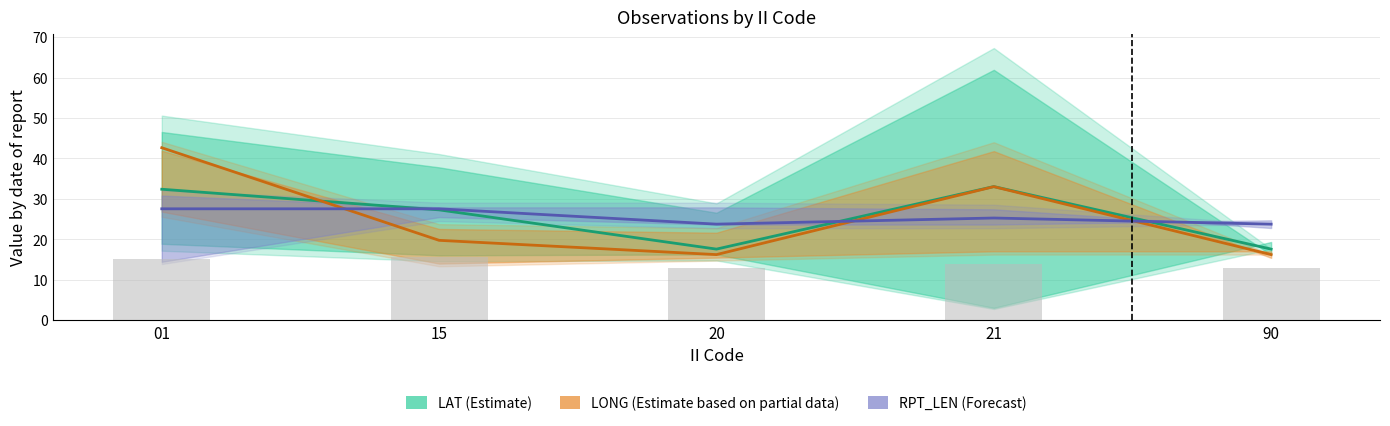

Read the GROUP_CNT value at 90.

12.9